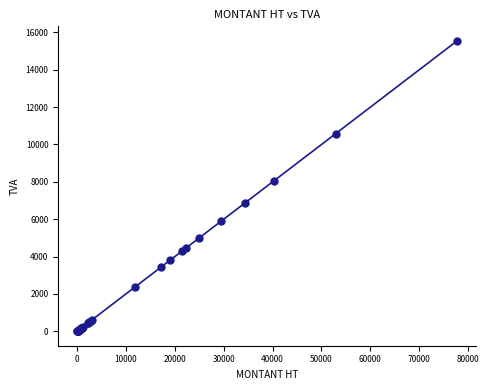

What Y value in the scatter plot is closest to 7775?

8071.2